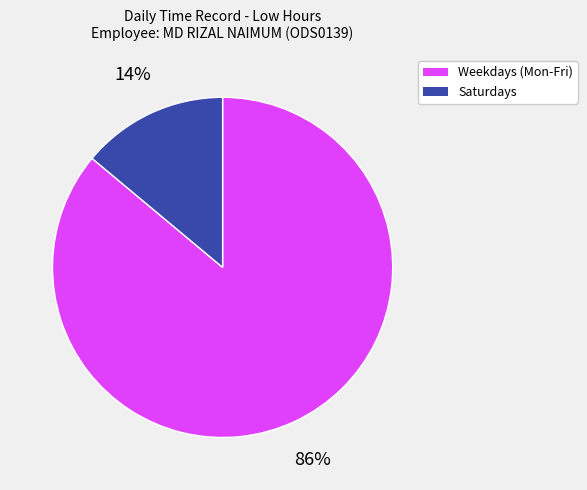

Do Weekdays (Mon-Fri) and Saturdays together represent more than half of the pie?

Yes